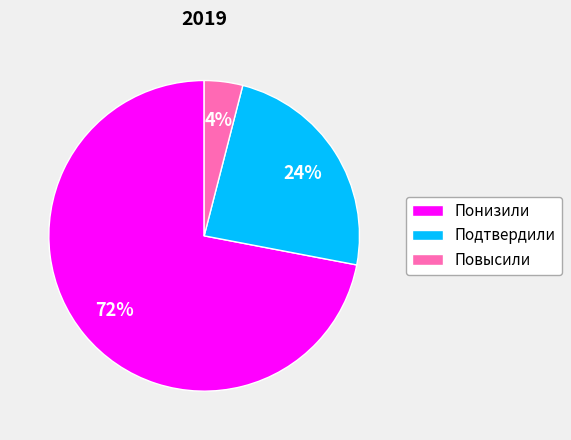

The Понизили slice represents 85% of the pie. True or false?

False